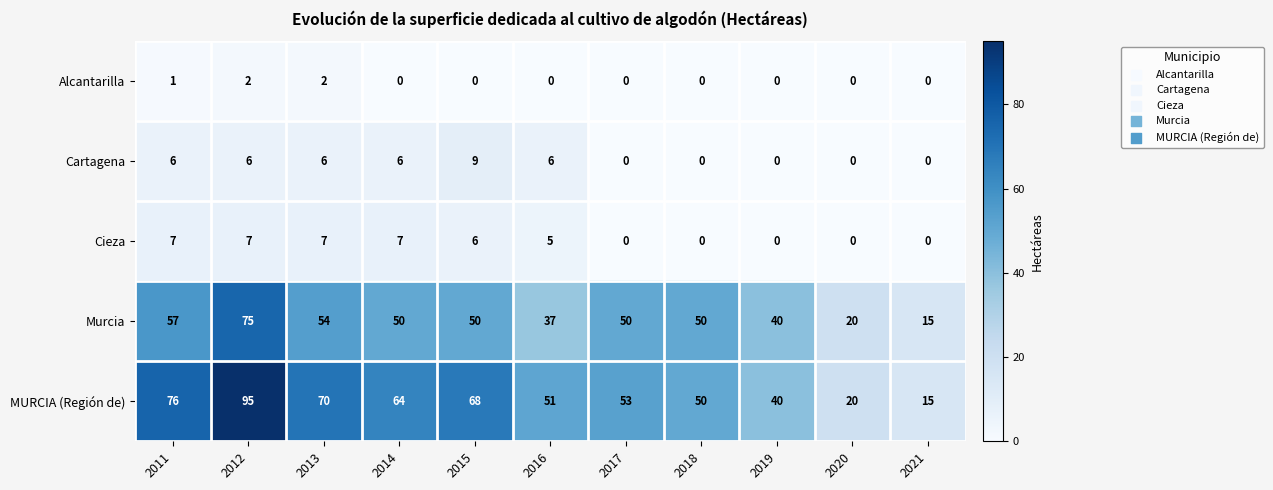

What is the sum of all Cieza values?

39